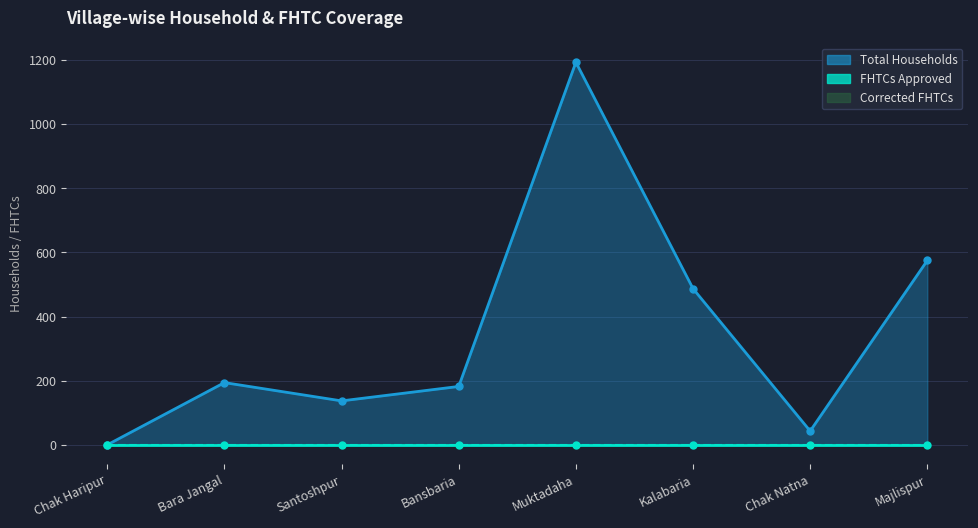

At which category does Total Households reach its first local valley?

Santoshpur